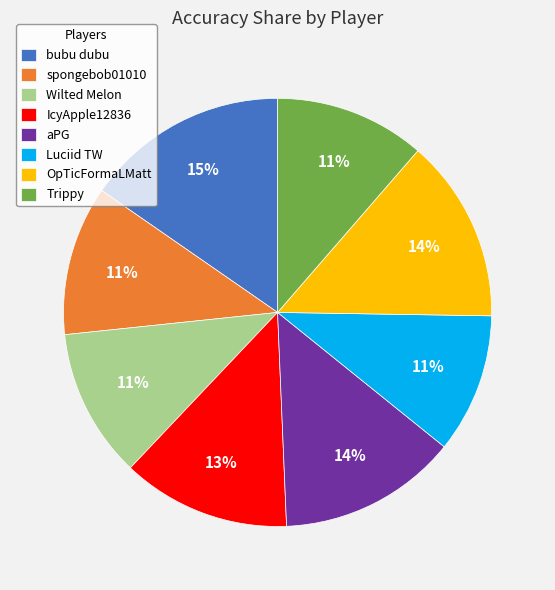

Which slice is the largest?

bubu dubu